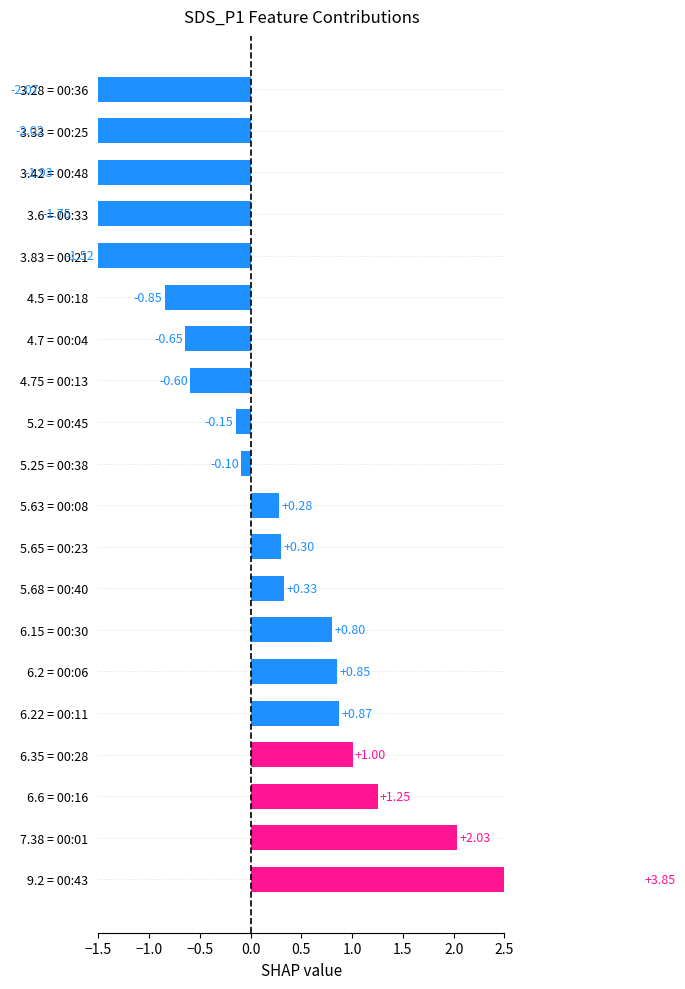

How many bars are there in total?

20